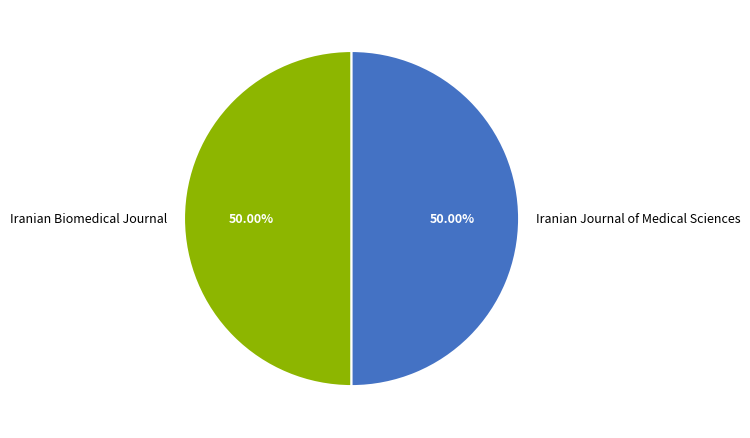

To the nearest percent, what portion does Iranian Journal of Medical Sciences represent?

50%